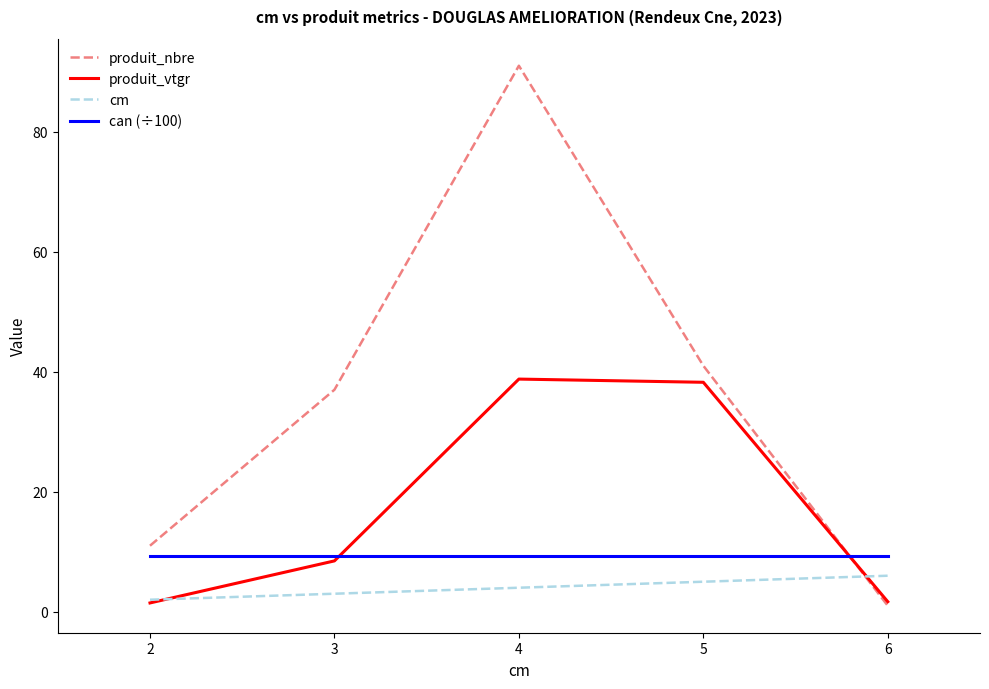

Between which two adjacent categories do cm and produit_nbre first intersect?

5 and 6